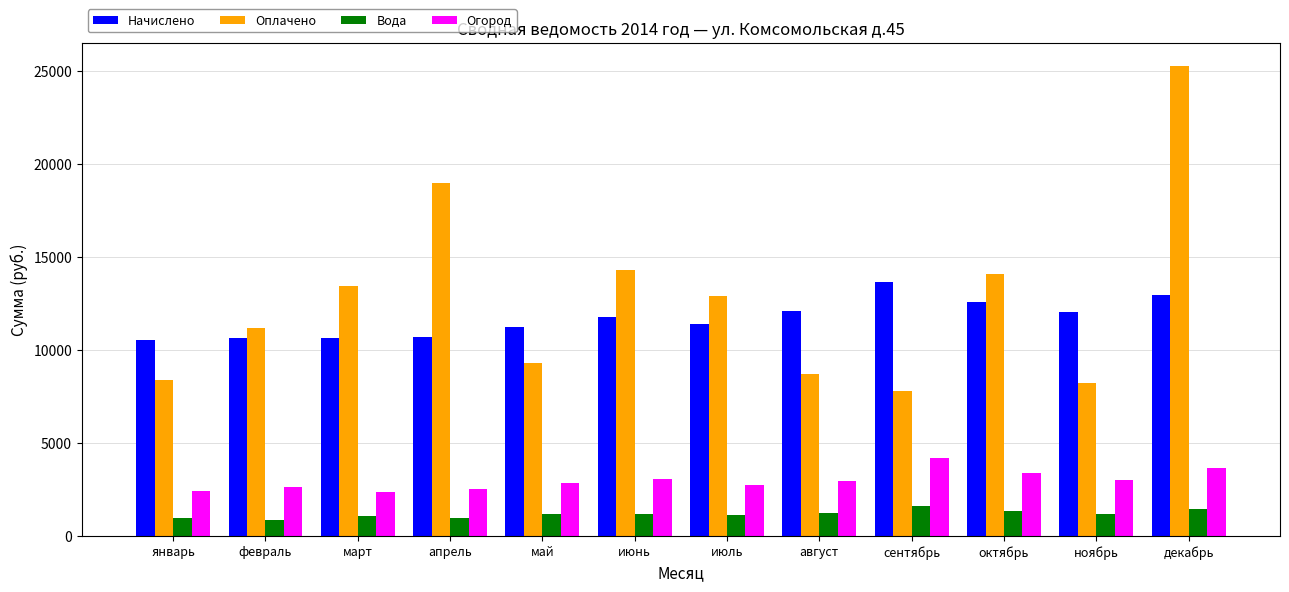

How many distinct data groups are displayed?

4